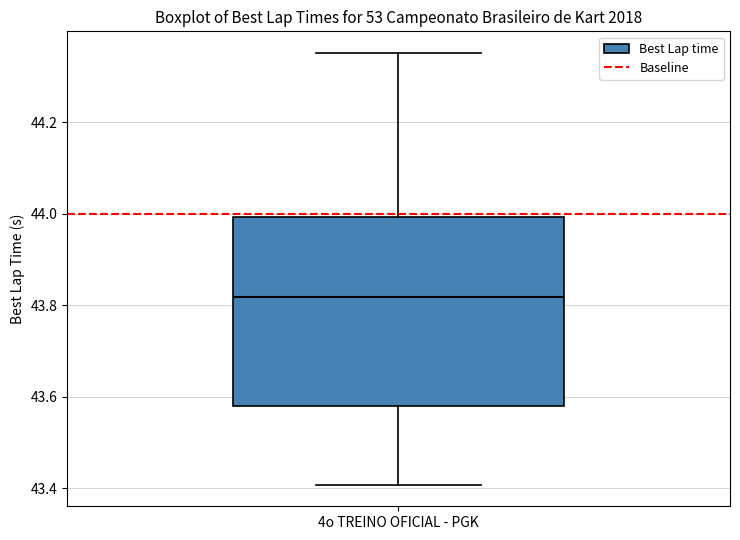

Where does the upper whisker of the box for 4o TREINO OFICIAL - PGK end on the y-axis? The values are not printed on the chart, so give them approximately, as read against the axis.

44.36